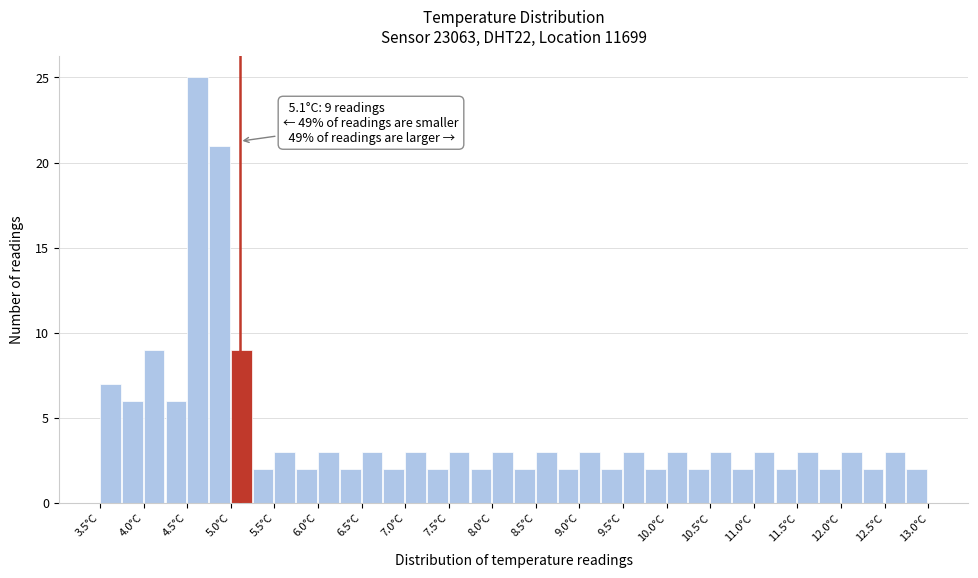

Which range on the x-axis has the tallest bar?

4.50 to 4.75